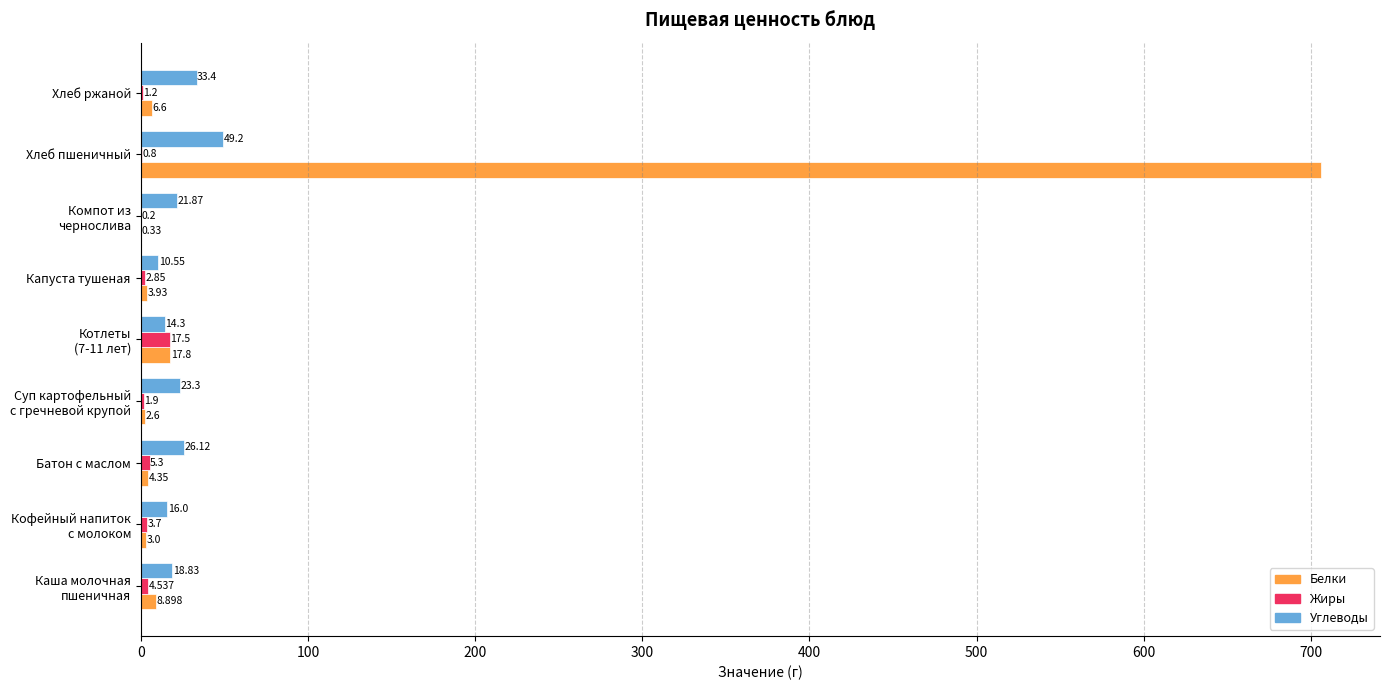

Between Батон с маслом and Хлеб ржаной, which series saw the biggest shift?

Углеводы